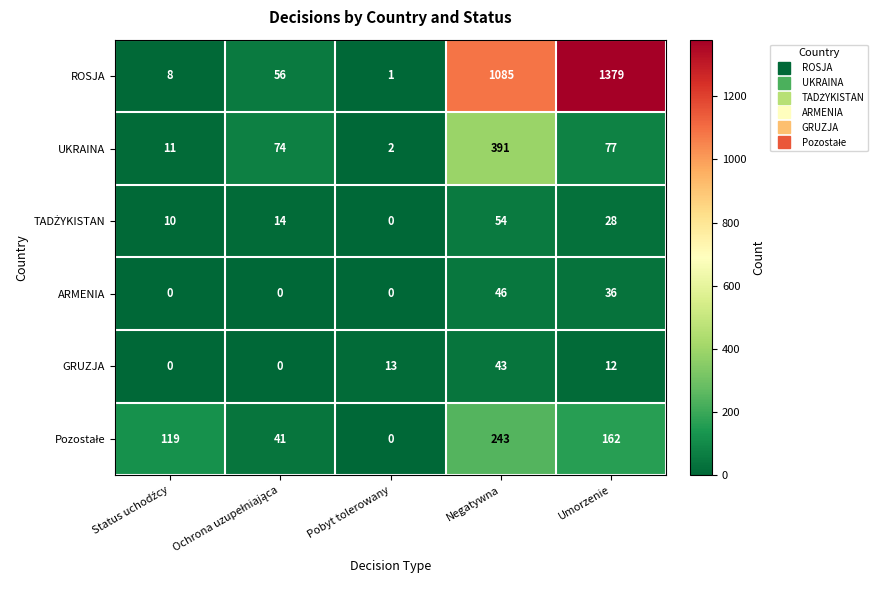

Is it true that GRUZJA equals 15 at Negatywna?

False